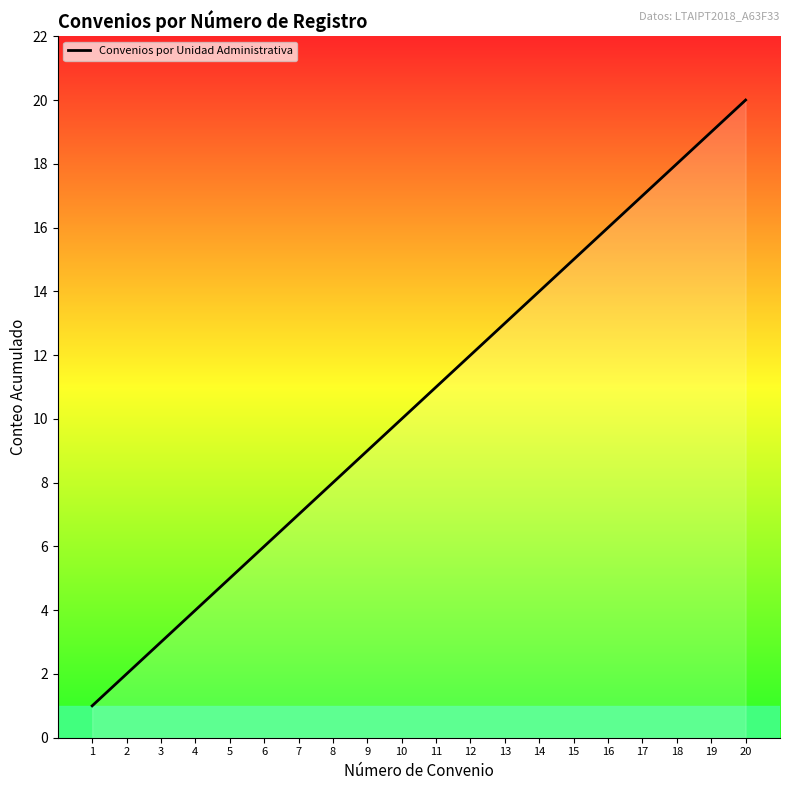

What is the sum of the values at 11 and 10?

21